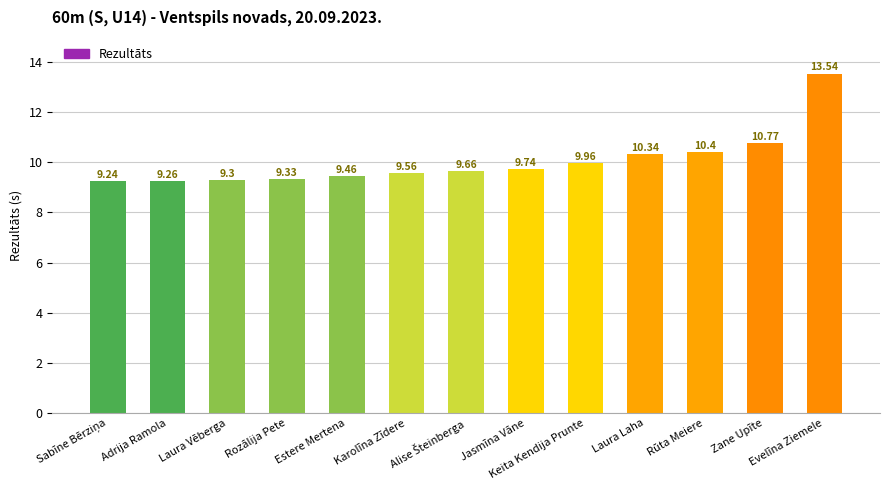

What is the average value?

10.0